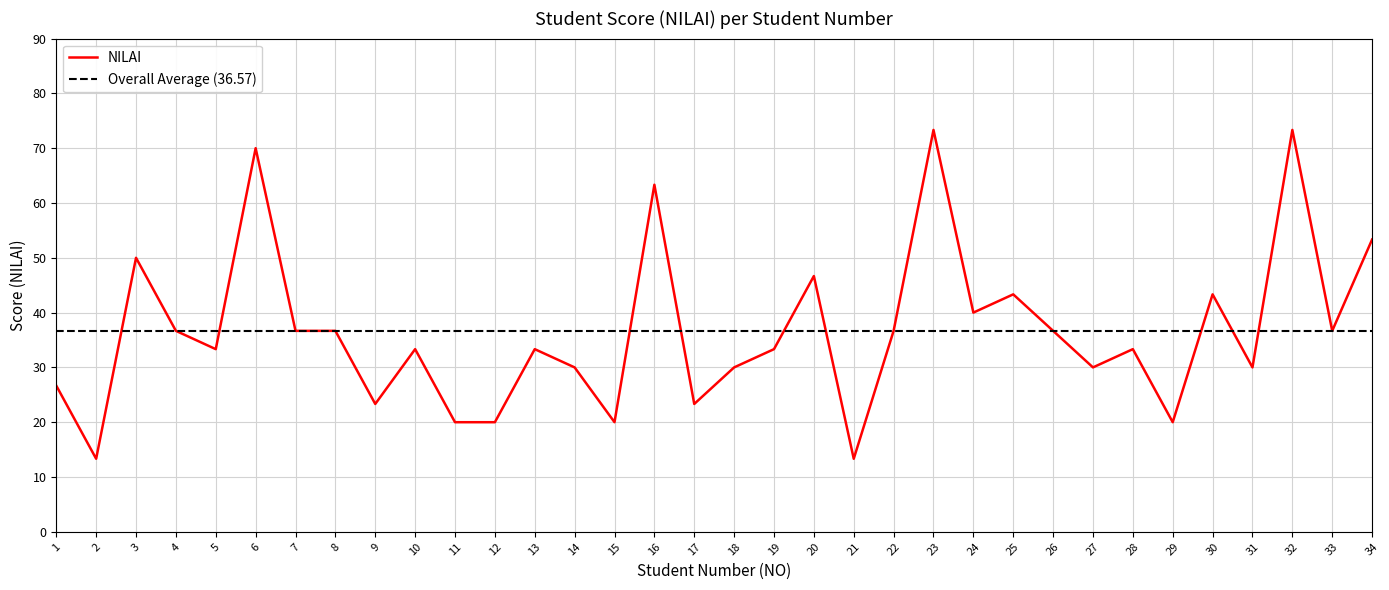

At which label does the data first exceed 33?

3